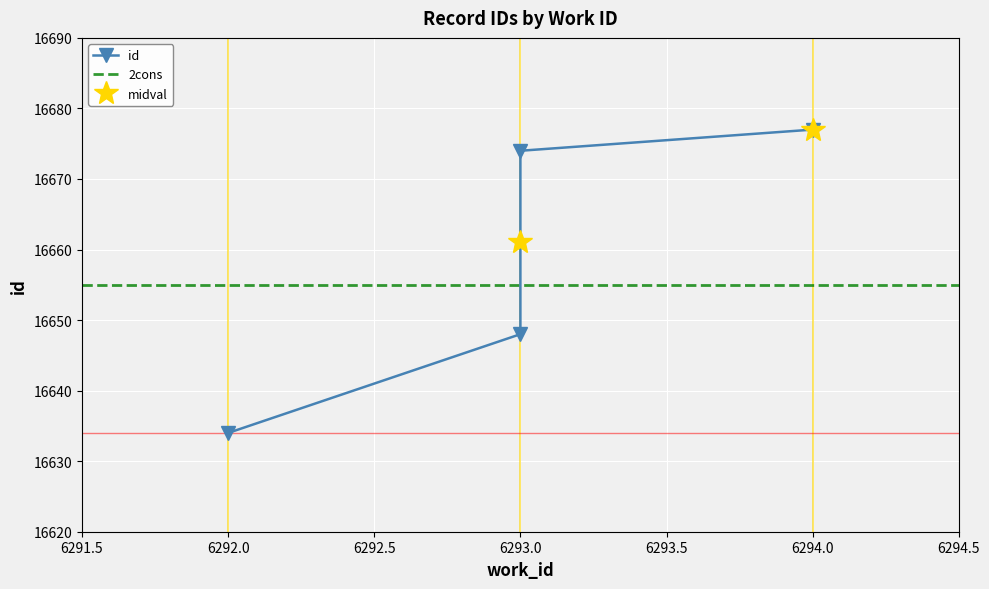

What is the sum of the values at 6292 and 6293?

33282